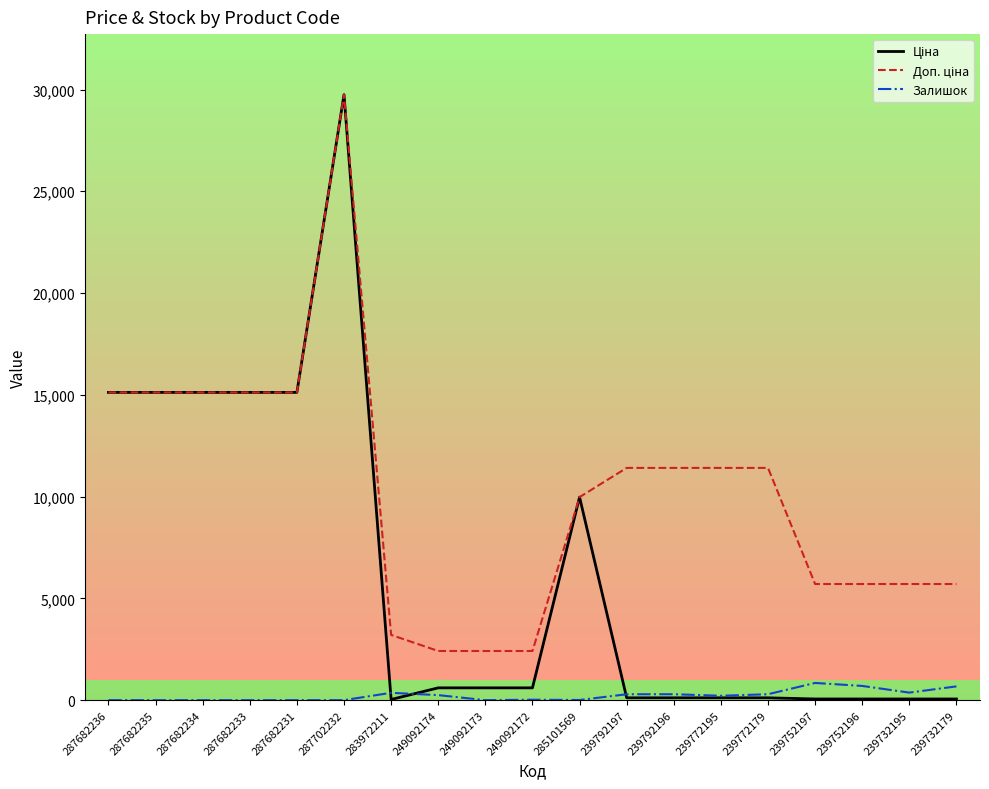

How many lines are shown in the chart?

3